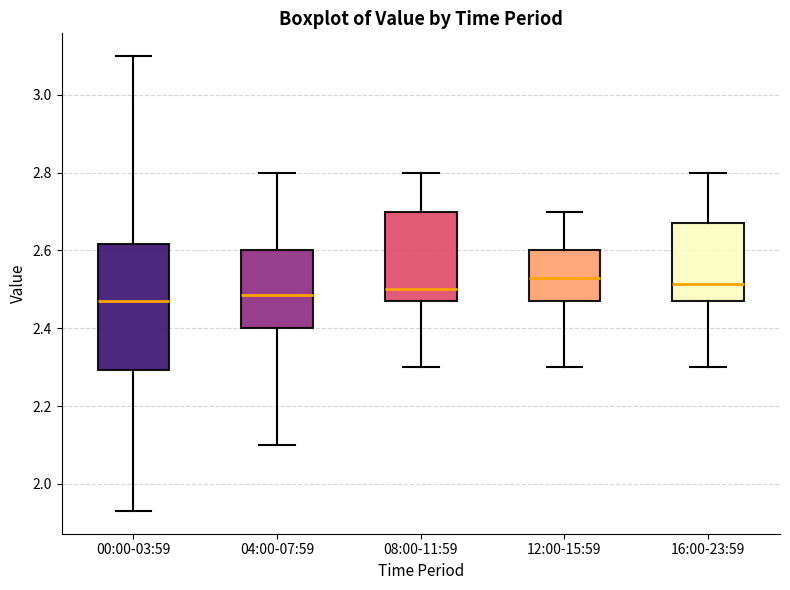

Reading left to right, read every box against the y-axis: the position of its median line, the range the box covers, and the ends of its whiskers. The values are not printed on the chart, so give them approximately, as read against the axis.

00:00-03:59: median 2.48, box 2.30 to 2.62, whiskers 1.94 to 3.10
04:00-07:59: median 2.48, box 2.40 to 2.60, whiskers 2.10 to 2.80
08:00-11:59: median 2.50, box 2.48 to 2.70, whiskers 2.30 to 2.80
12:00-15:59: median 2.54, box 2.48 to 2.60, whiskers 2.30 to 2.70
16:00-23:59: median 2.52, box 2.48 to 2.68, whiskers 2.30 to 2.80